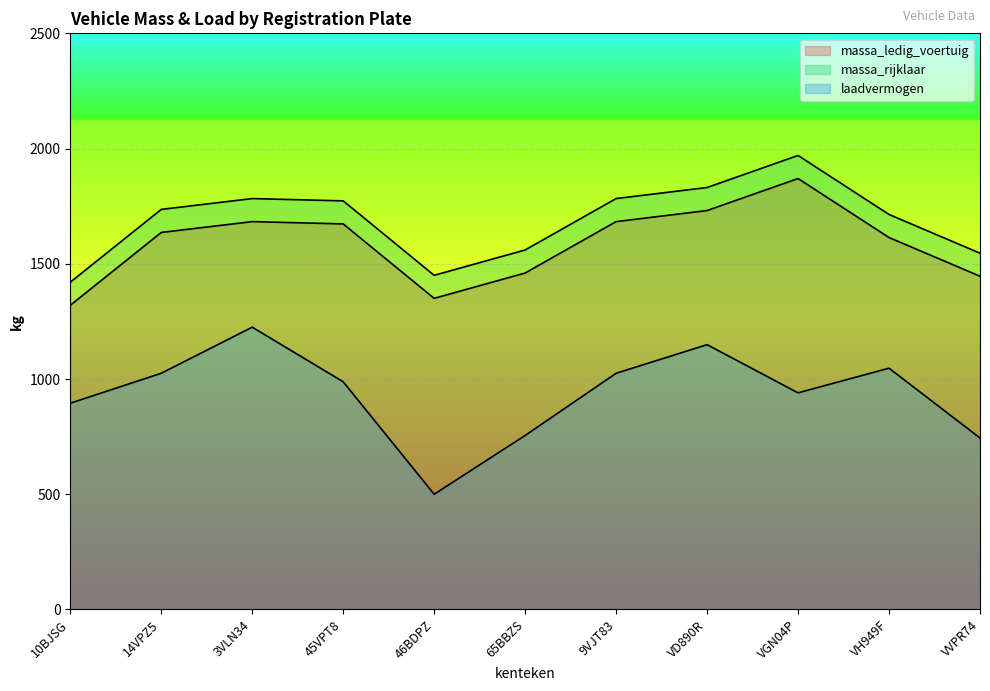

What are all the series names shown in the legend?

massa_ledig_voertuig, massa_rijklaar, laadvermogen